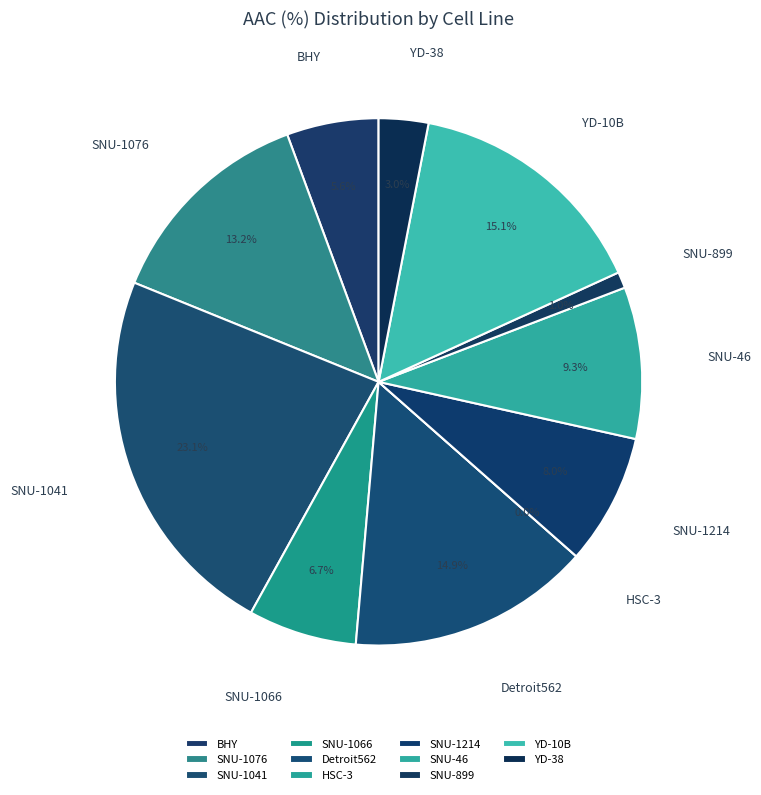

To the nearest percent, what is the difference between the YD-38 and HSC-3 slice percentages?

3%